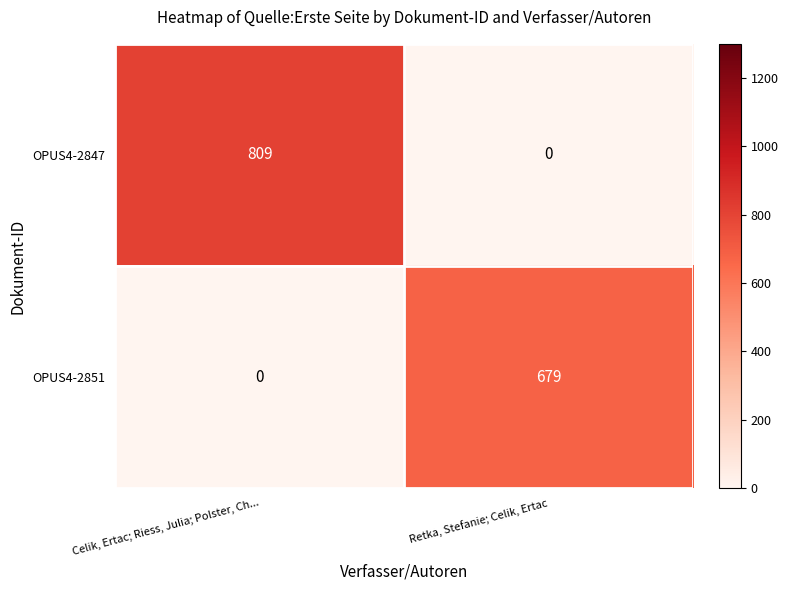

Reading left to right, list all the values displayed in this chart.

OPUS4-2847: 809	0
OPUS4-2851: 0	679